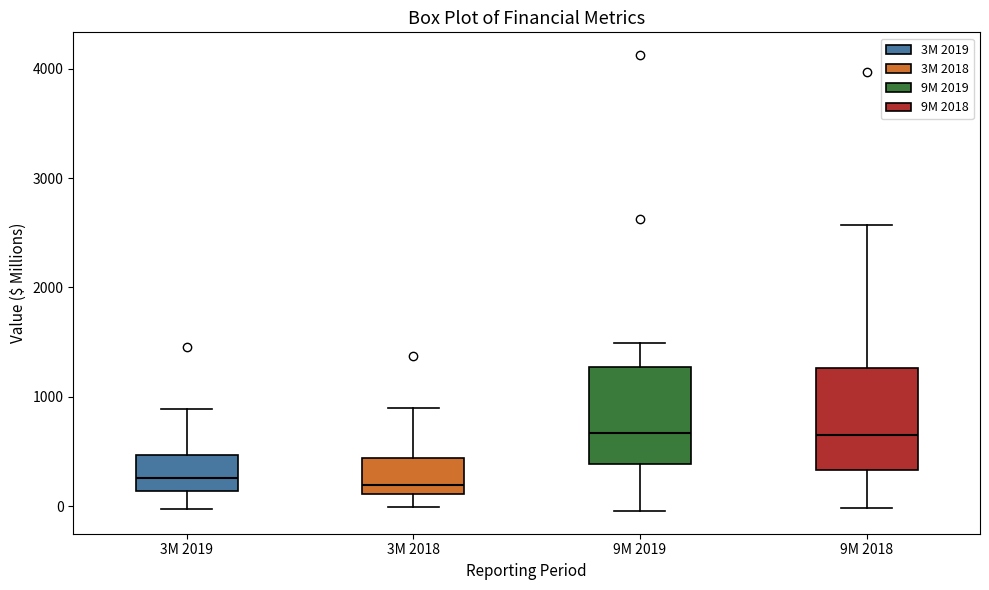

Where is the upper edge of the box for 3M 2019 on the y-axis? The values are not printed on the chart, so give them approximately, as read against the axis.

500